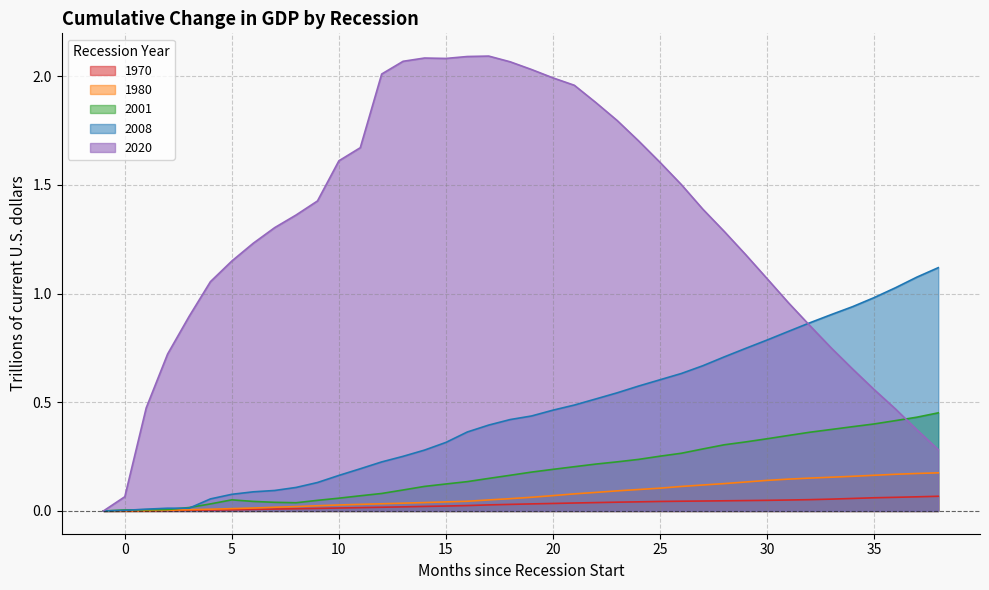

What is the sum of all 2008 values?

18.1